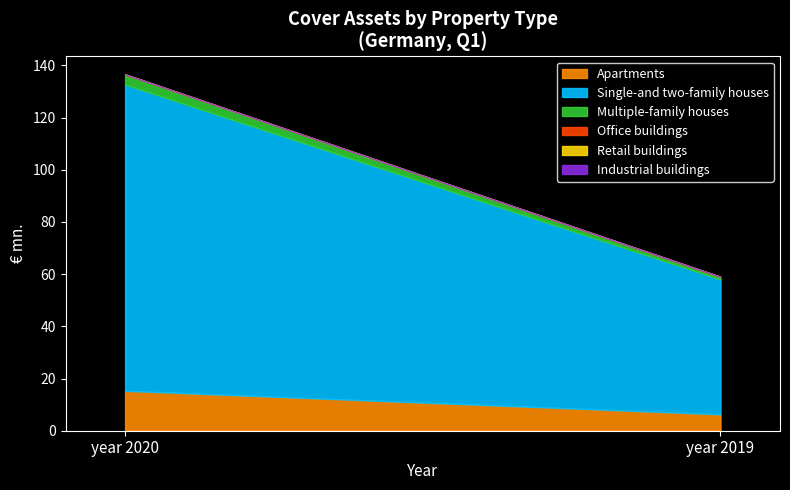

Which series has the largest total across all categories?

Single-and two-family houses